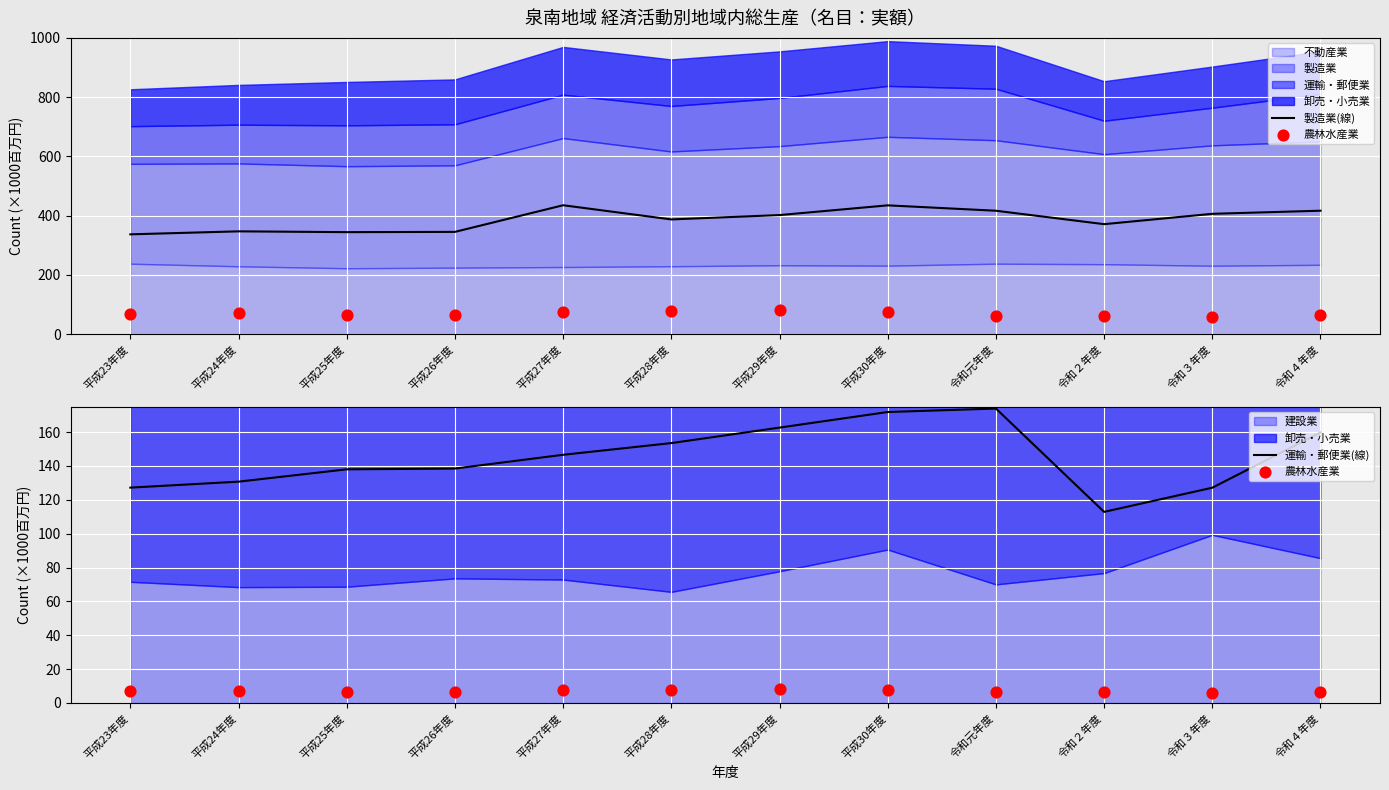

Which series reaches the minimum Y coordinate?

農林水産業